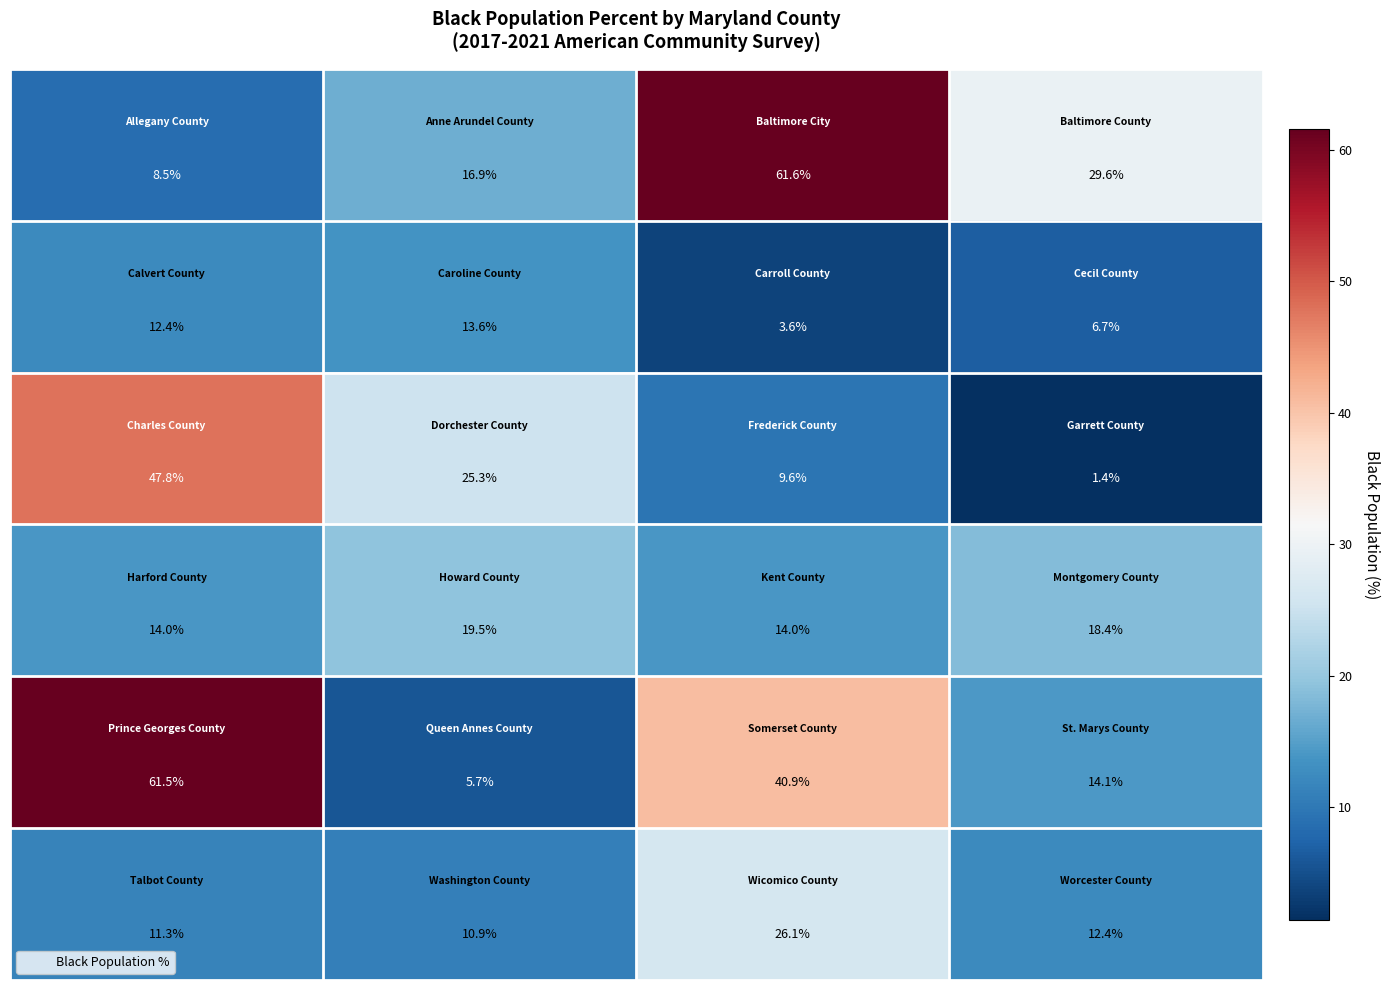

At how many categories does at least one series exceed 13?

4